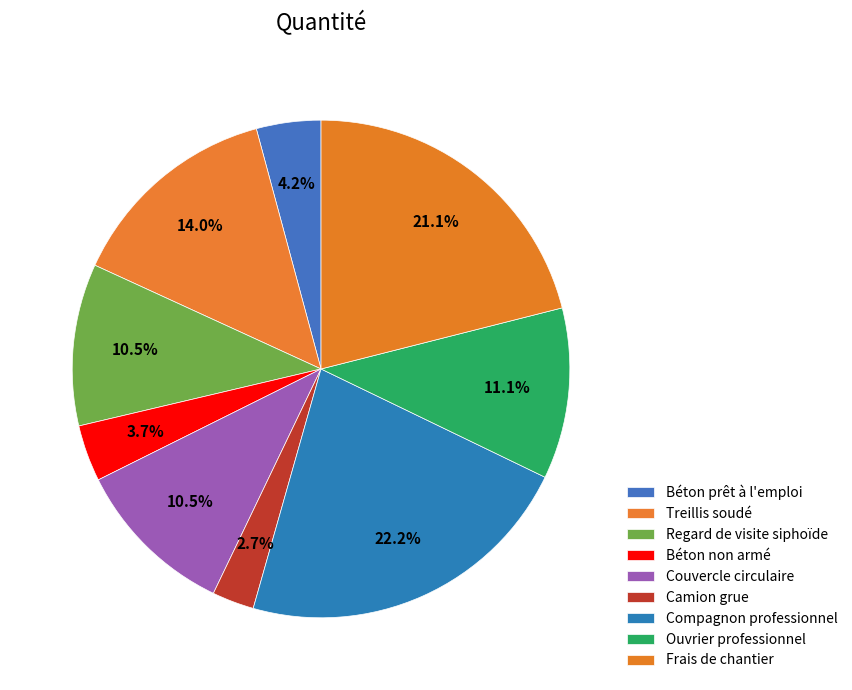

Is it true that Camion grue is 3% of the pie?

True